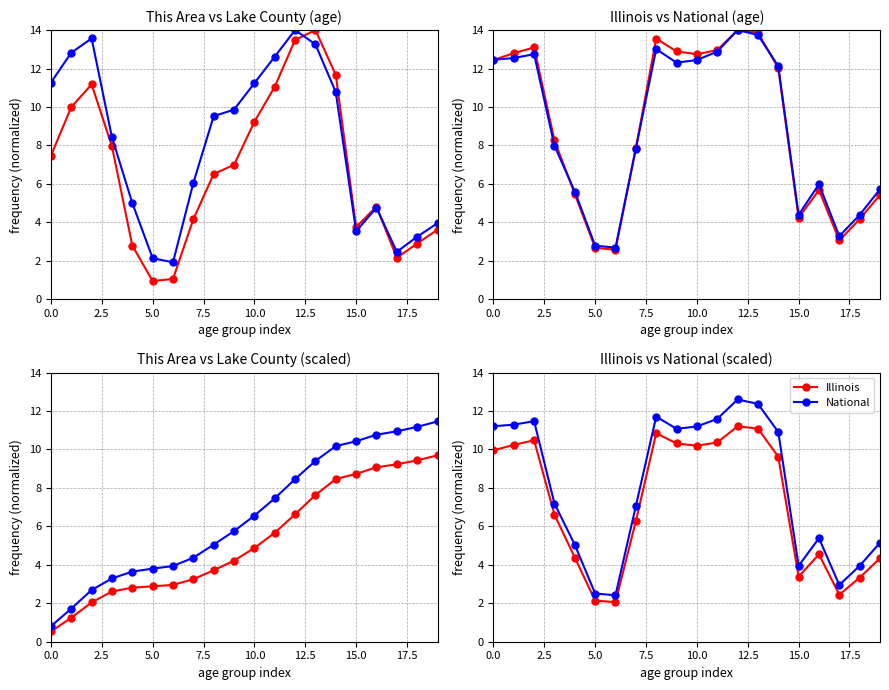

Count the number of categories in the chart.

20